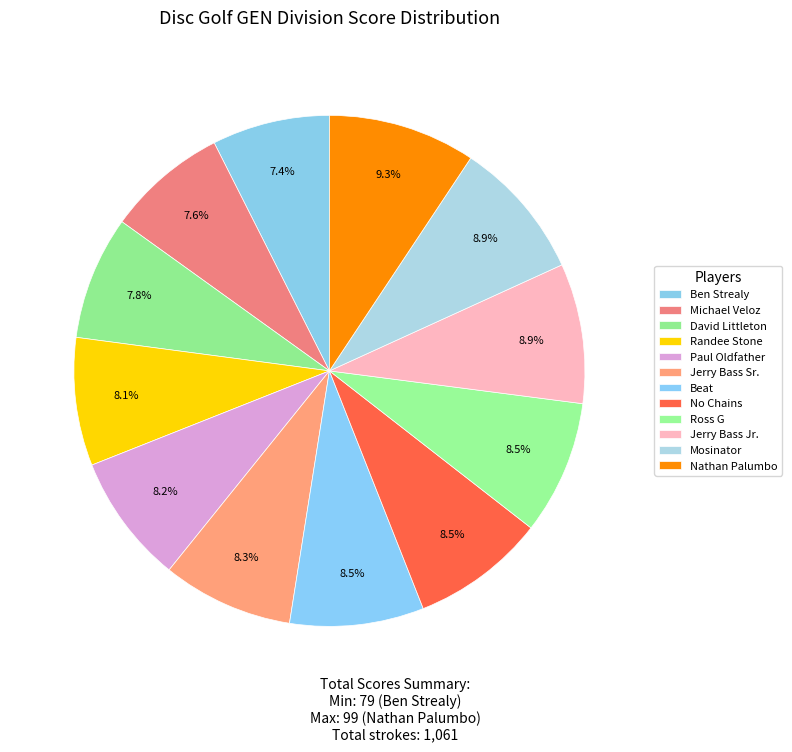

Is Beat the majority of the pie?

No